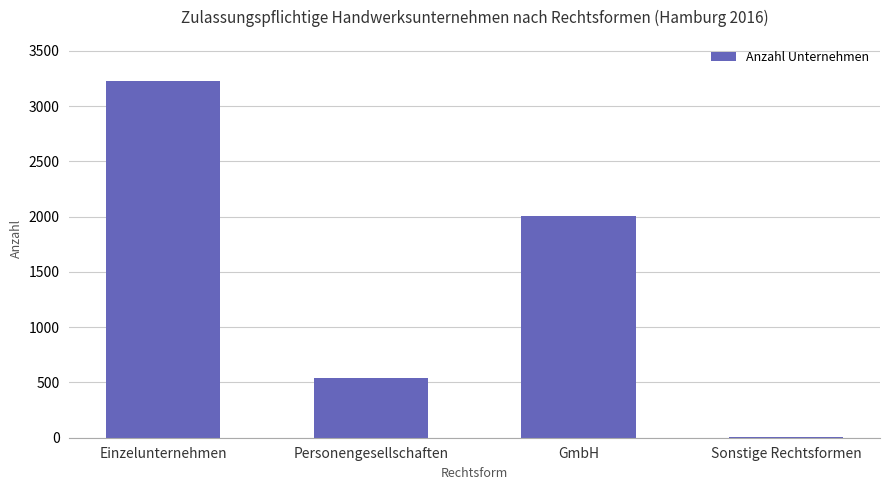

Reading left to right, list all the values displayed in this chart.

Einzelunternehmen=3227	Personengesellschaften=544	GmbH=2007	Sonstige Rechtsformen=9